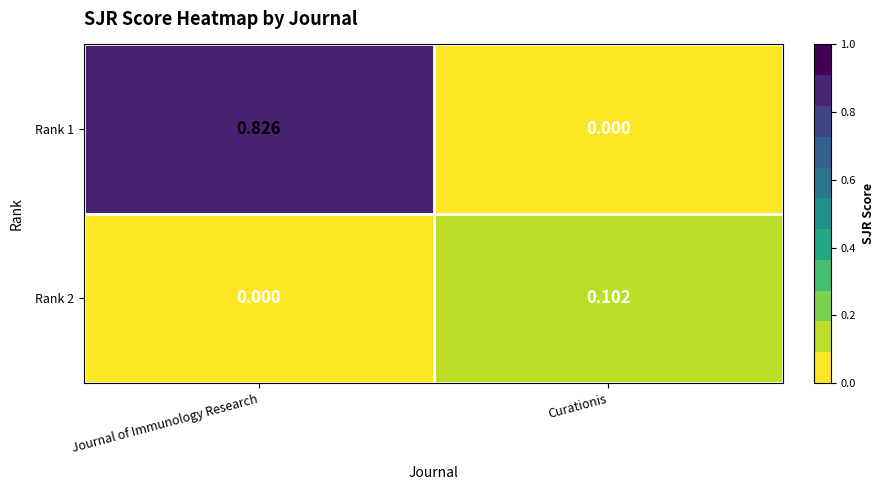

Count the number of categories in the chart.

2